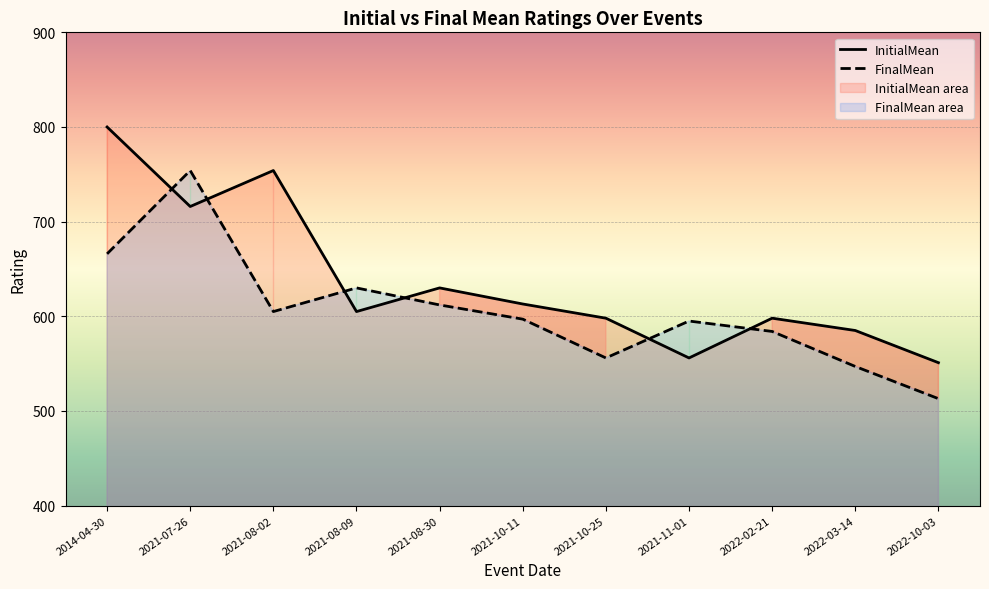

At which category does FinalMean reach its first local peak?

2021-07-26